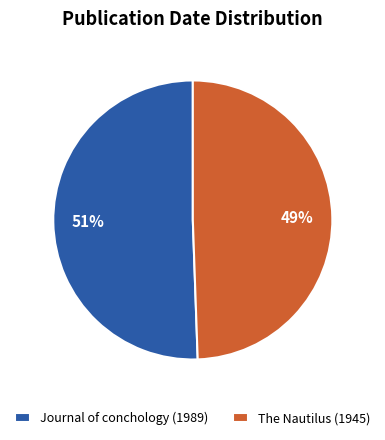

Between Journal of conchology (1989) and The Nautilus (1945), which is larger?

Journal of conchology (1989)